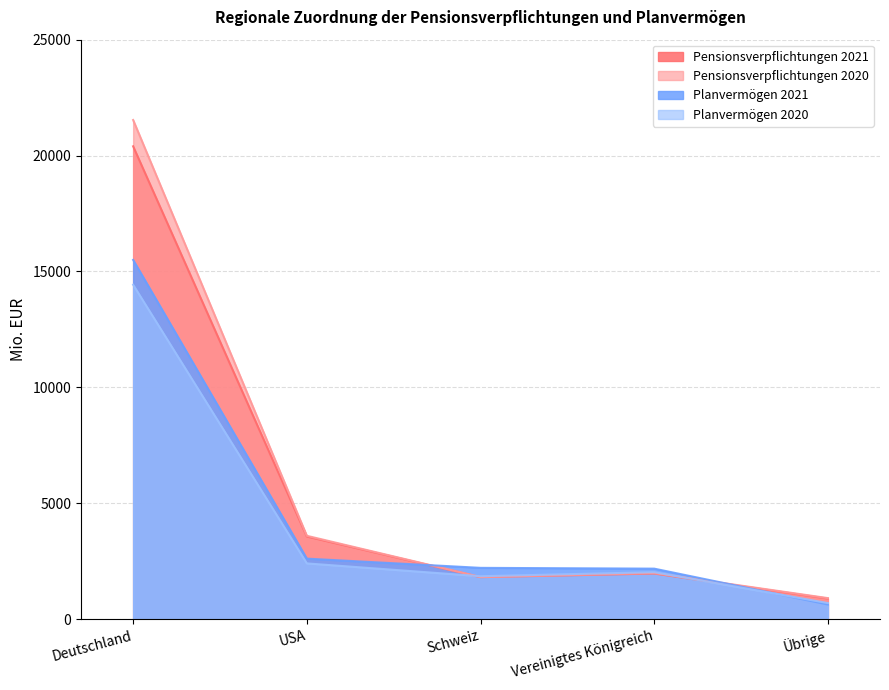

How many lines are shown in the chart?

4